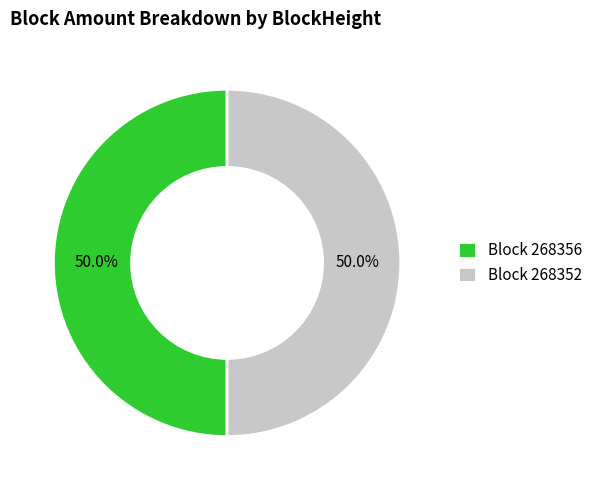

Count the number of slices in the pie.

2